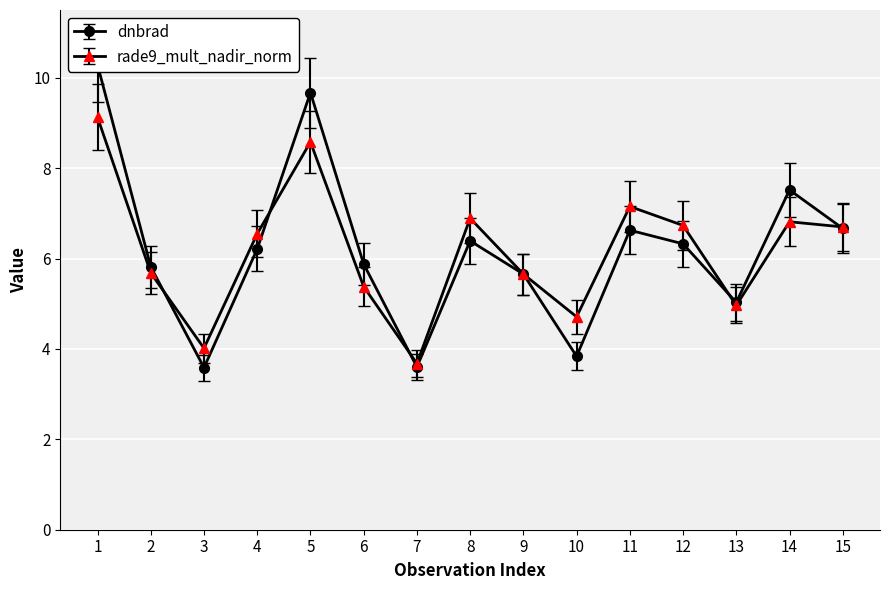

Count the number of categories in the chart.

15